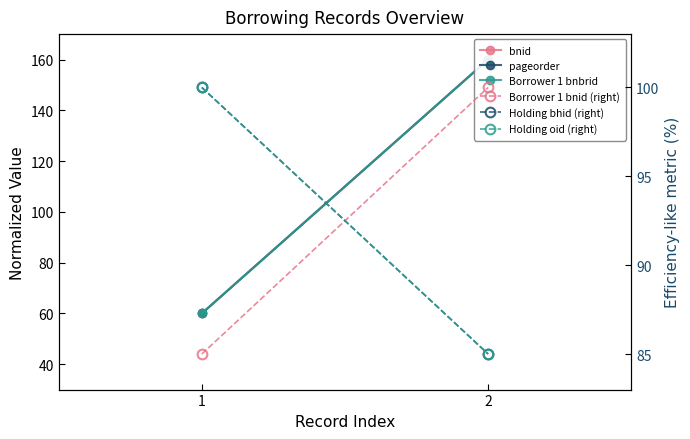

Read the Borrower 1 bnbrid value at 2.

160.0